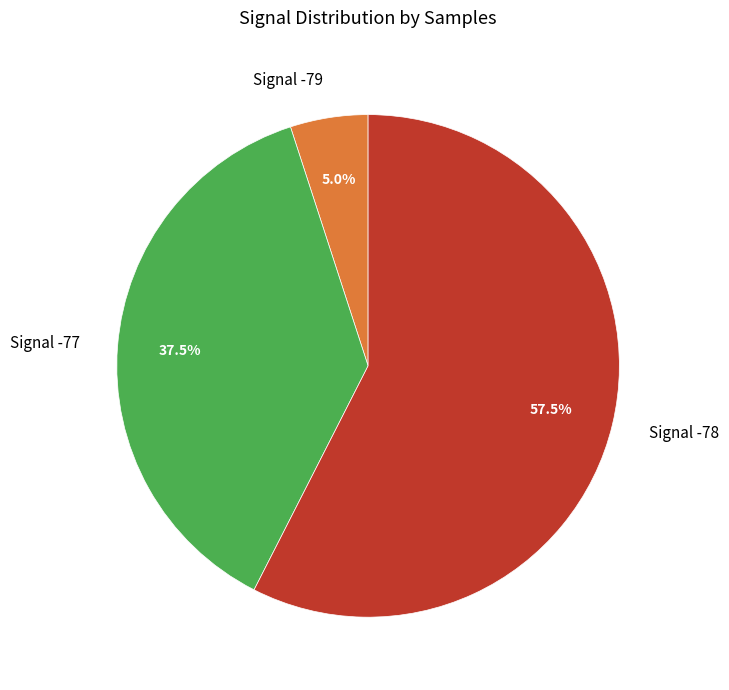

Is there a majority slice in this chart?

Yes